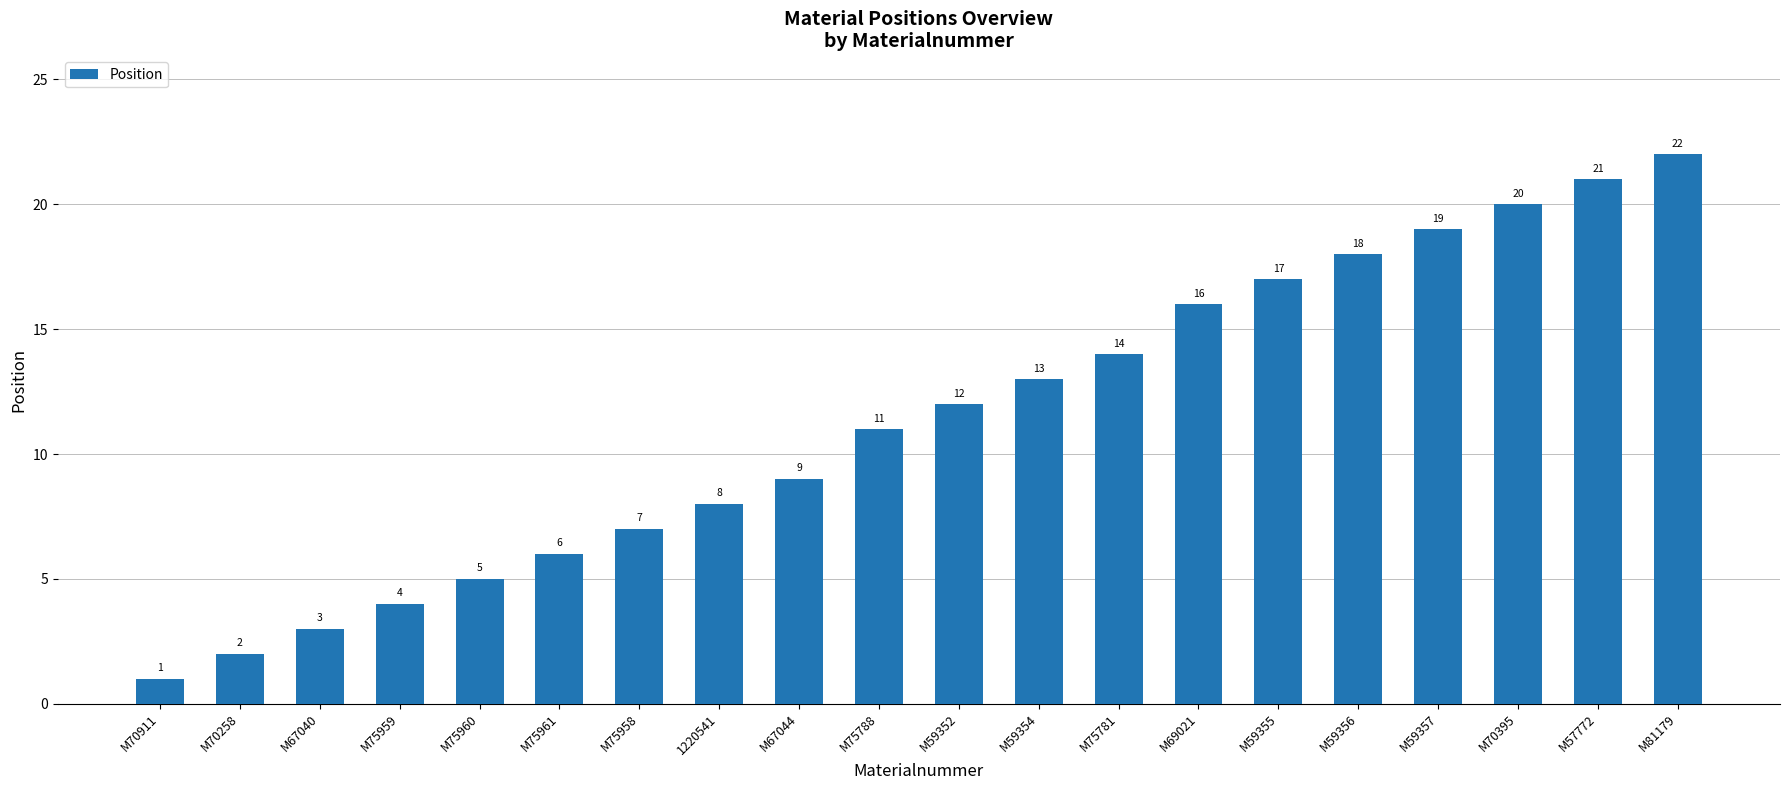

What is the difference between the values at M75959 and M67044?

5